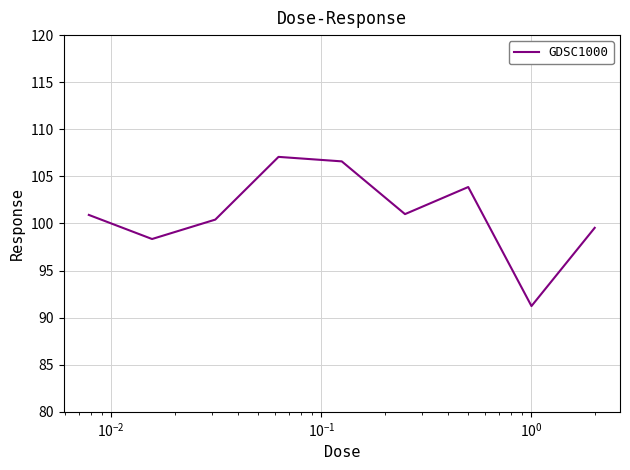

What is the minimum value shown in the chart?

91.2